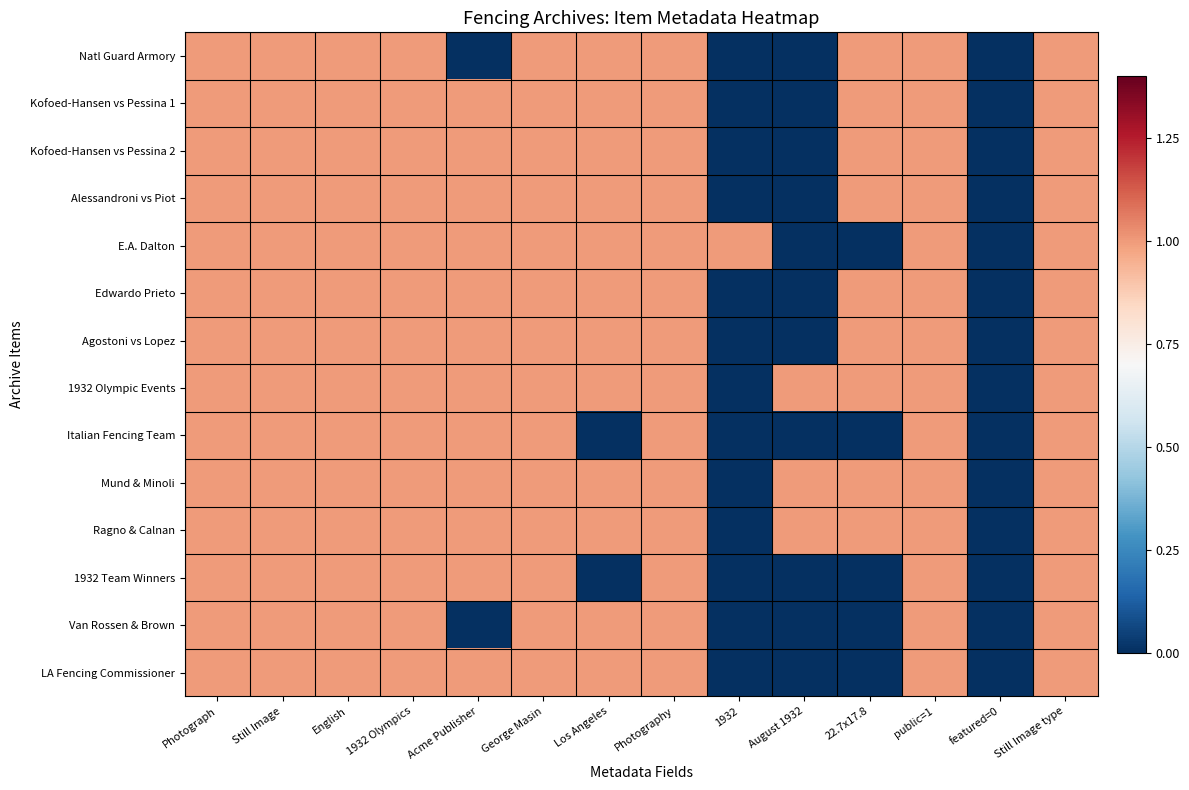

Between Still Image type and Photography, which is larger?

Still Image type